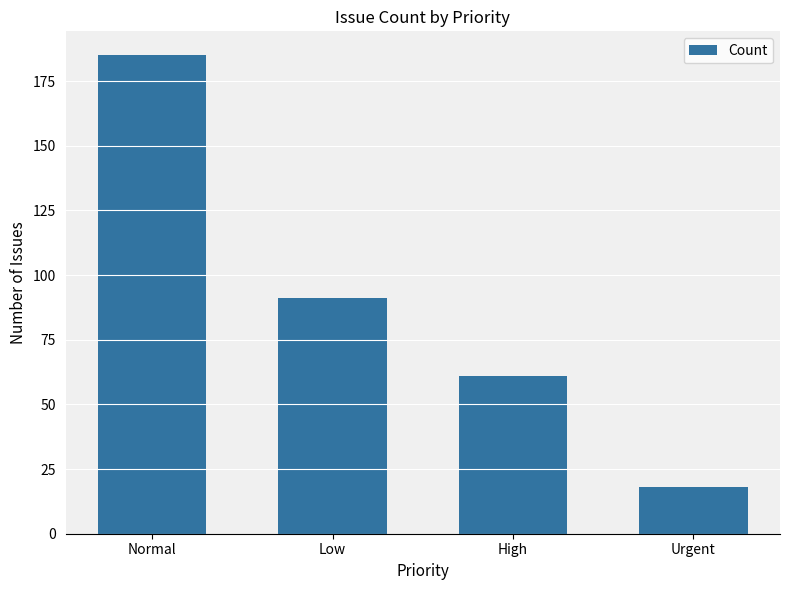

Does the chart contain any negative values?

No